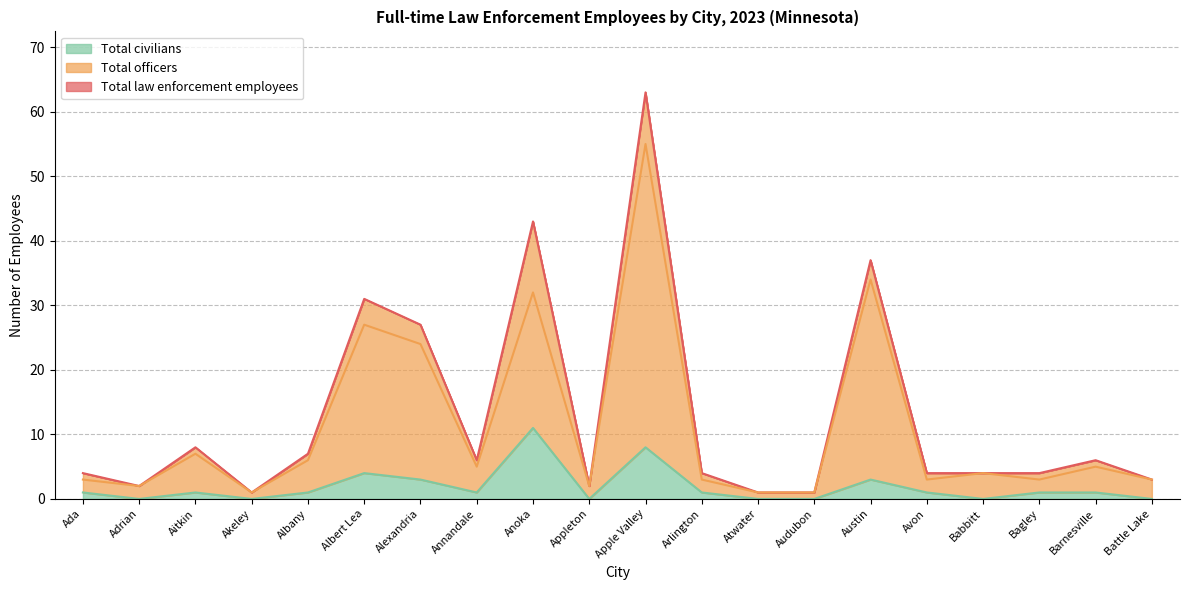

How many series are shown in this chart?

3